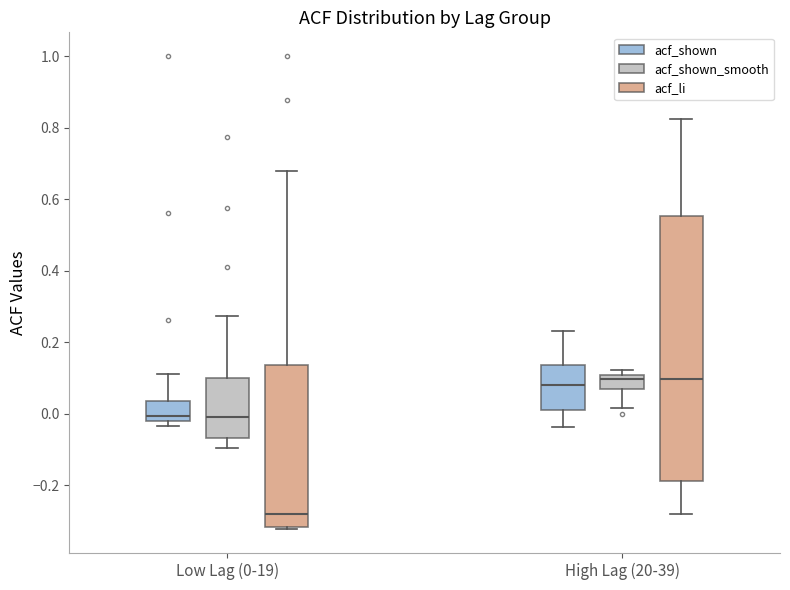

Reading left to right, transcribe this box plot: for each box, give where its median line is, the range the box spans, and where its two whiskers end, as read against the y-axis. The values are not printed on the chart, so give them approximately, as read against the axis.

Low Lag (0-19) (acf_shown): median 0.00, box -0.02 to 0.04, whiskers -0.04 to 0.12
Low Lag (0-19) (acf_shown_smooth): median -0.02, box -0.06 to 0.10, whiskers -0.10 to 0.28
Low Lag (0-19) (acf_li): median -0.28, box -0.32 to 0.14, whiskers -0.32 to 0.68
High Lag (20-39) (acf_shown): median 0.08, box 0.02 to 0.14, whiskers -0.04 to 0.24
High Lag (20-39) (acf_shown_smooth): median 0.10 (just below the box's upper edge), box 0.06 to 0.10, whiskers 0.02 to 0.12
High Lag (20-39) (acf_li): median 0.10, box -0.18 to 0.56, whiskers -0.28 to 0.82